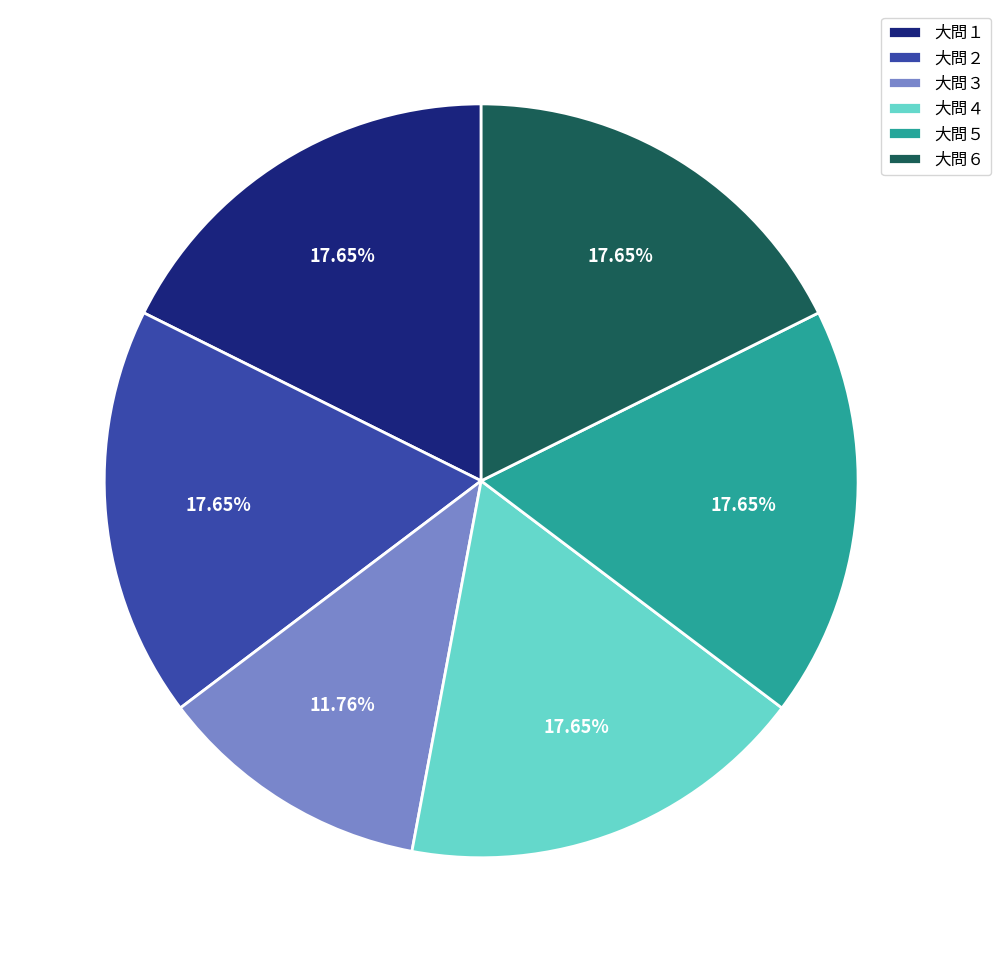

What percentage is the 大問５ slice, to the nearest percent?

18%